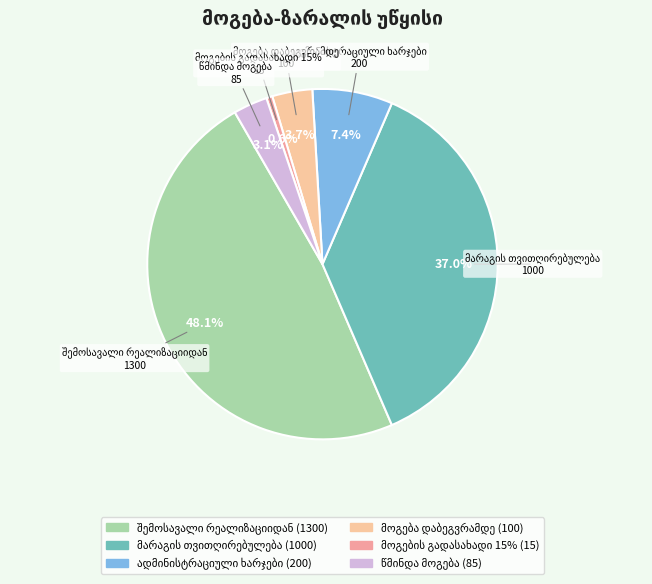

How many segments does this pie chart have?

6